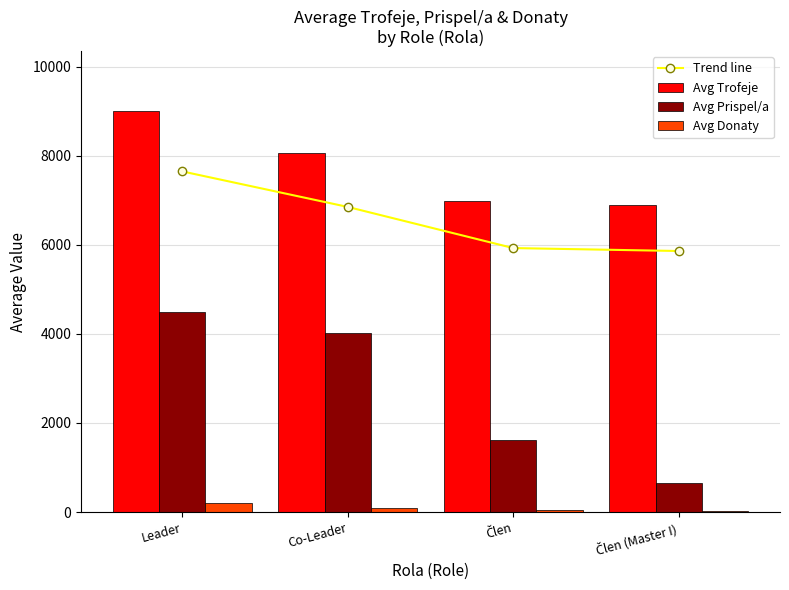

List the labels in order of Avg Trofeje value, largest first.

Leader, Co-Leader, Člen, Člen (Master I)